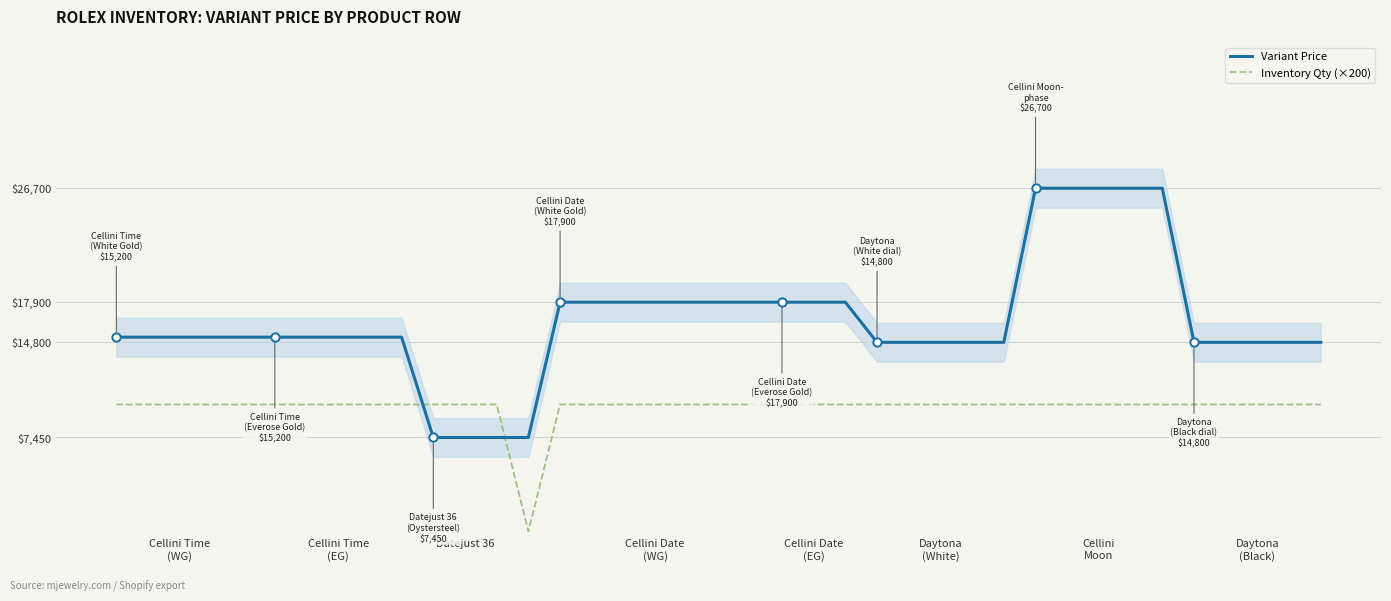

Which series ends up on top after the final intersection of Variant Price and Inventory Qty (×200)?

Variant Price